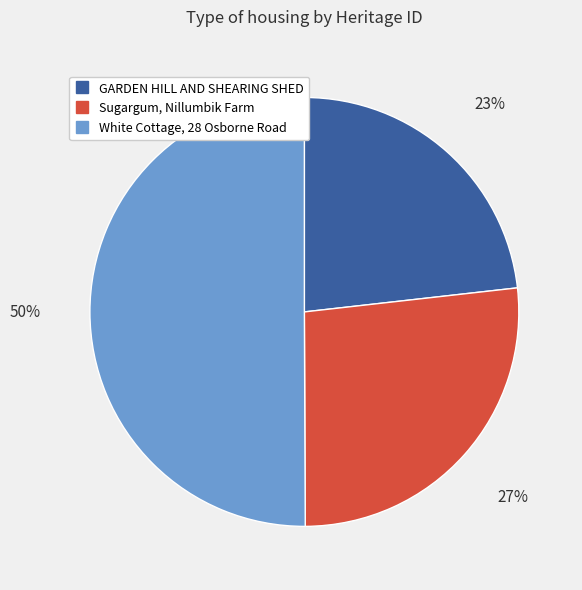

Which has a higher value, GARDEN HILL AND SHEARING SHED or White Cottage, 28 Osborne Road?

White Cottage, 28 Osborne Road